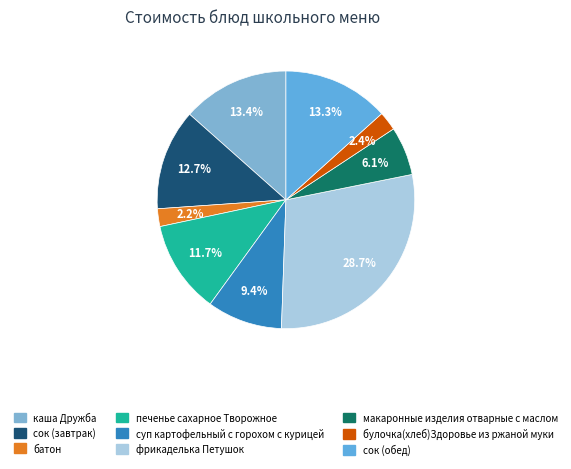

What percentage do батон and сок (обед) together represent?

15.6%